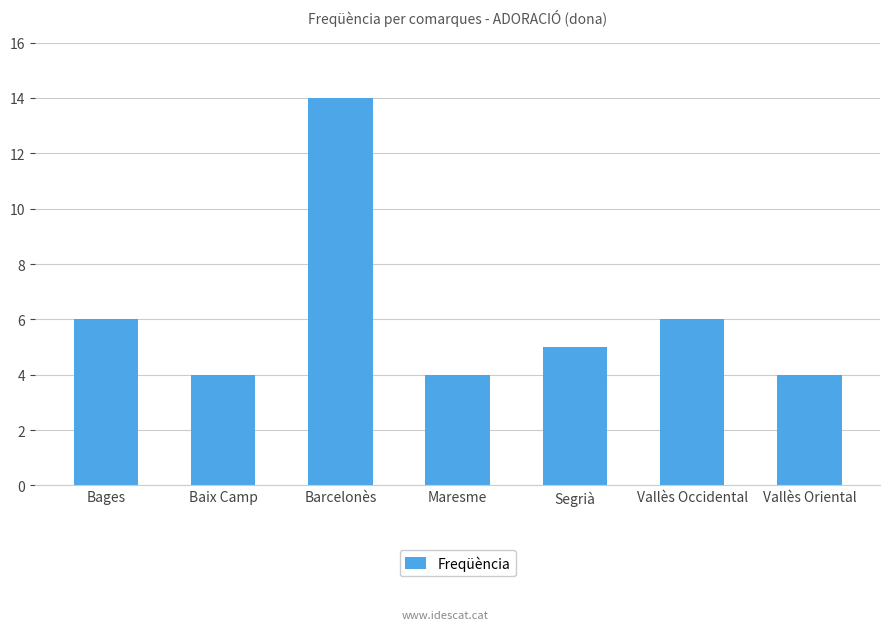

What is the ratio of the value at Maresme to the value at Barcelonès?

0.3